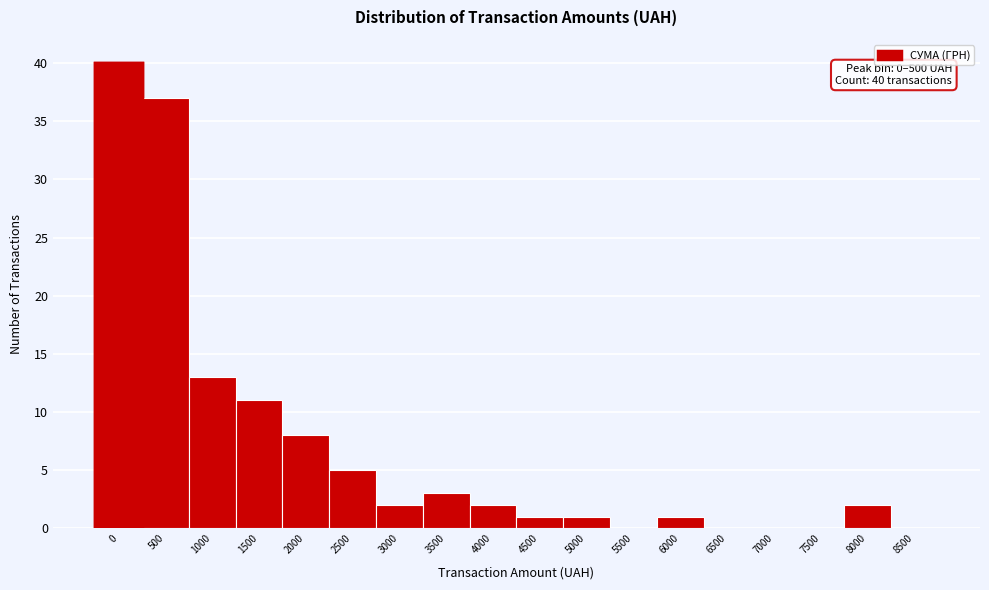

Reading left to right, transcribe all the data shown in this chart.

0=40	500=37	1000=13	1500=11	2000=8	2500=5	3000=2	3500=3	4000=2	4500=1	5000=1	5500=0	6000=1	6500=0	7000=0	7500=0	8000=2	8500=0